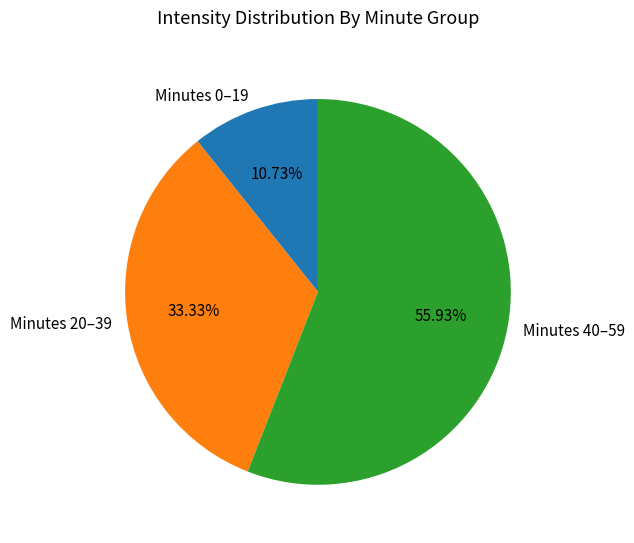

How many segments does this pie chart have?

3